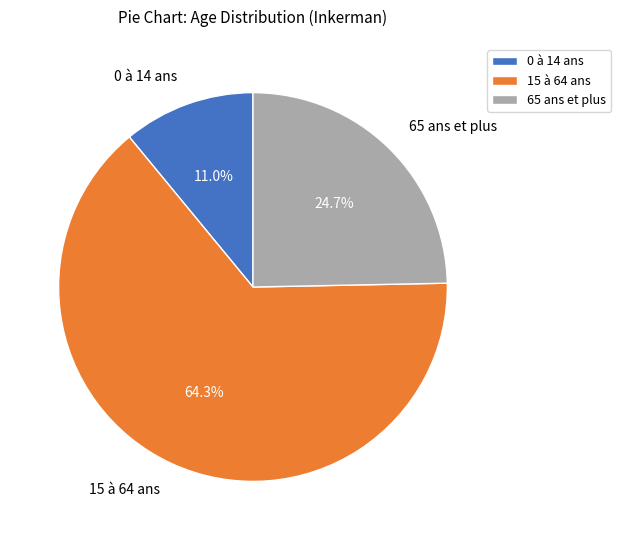

True or false: 65 ans et plus accounts for 14% of the total.

False